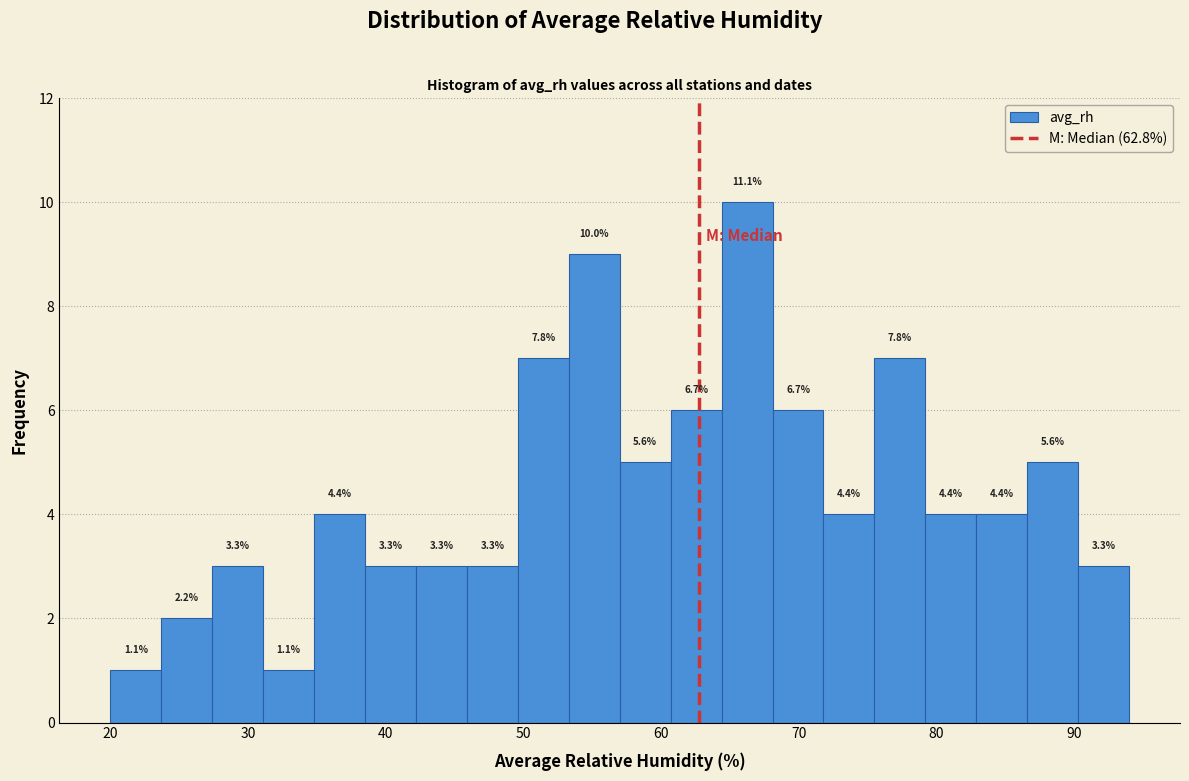

Read against the x-axis, roughly where is the centre of the tallest bar?

66